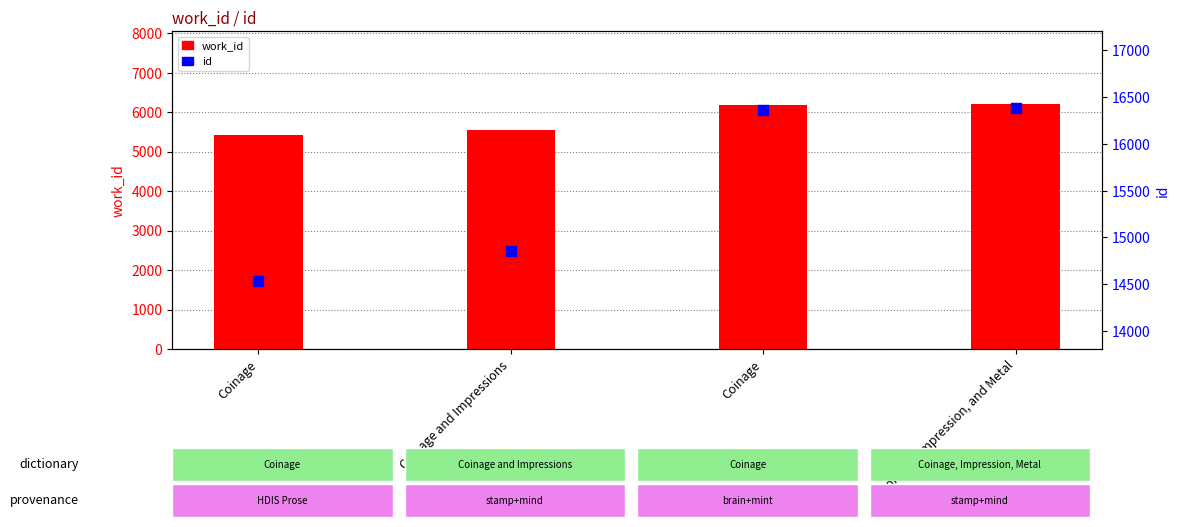

What are all the series names shown in the legend?

work_id, id